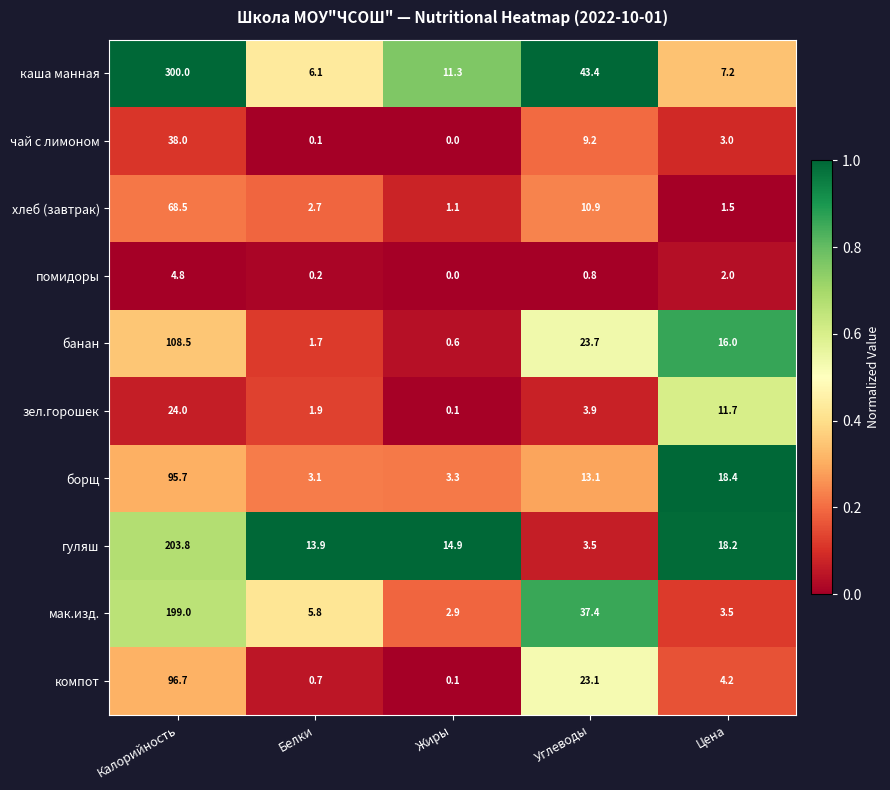

At how many categories does at least one series exceed 0?

5